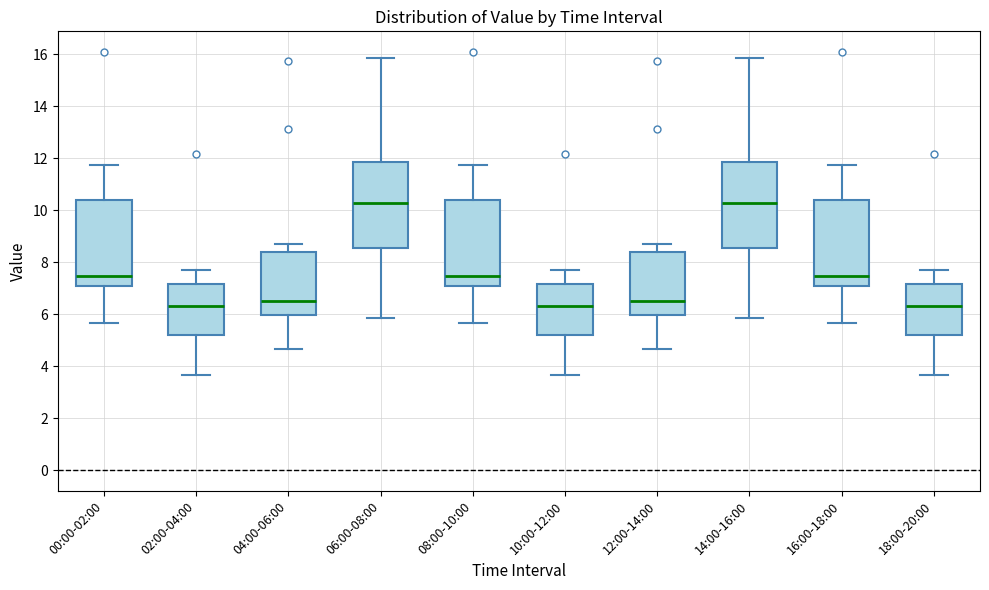

Reading left to right, read every box against the y-axis: the position of its median line, the range the box covers, and the ends of its whiskers. The values are not printed on the chart, so give them approximately, as read against the axis.

00:00-02:00: median 7.4, box 7.2 to 10.4, whiskers 5.6 to 11.8
02:00-04:00: median 6.4, box 5.2 to 7.2, whiskers 3.6 to 7.8
04:00-06:00: median 6.6, box 6.0 to 8.4, whiskers 4.6 to 8.8
06:00-08:00: median 10.2, box 8.6 to 11.8, whiskers 5.8 to 15.8
08:00-10:00: median 7.4, box 7.2 to 10.4, whiskers 5.6 to 11.8
10:00-12:00: median 6.4, box 5.2 to 7.2, whiskers 3.6 to 7.8
12:00-14:00: median 6.6, box 6.0 to 8.4, whiskers 4.6 to 8.8
14:00-16:00: median 10.2, box 8.6 to 11.8, whiskers 5.8 to 15.8
16:00-18:00: median 7.4, box 7.2 to 10.4, whiskers 5.6 to 11.8
18:00-20:00: median 6.4, box 5.2 to 7.2, whiskers 3.6 to 7.8